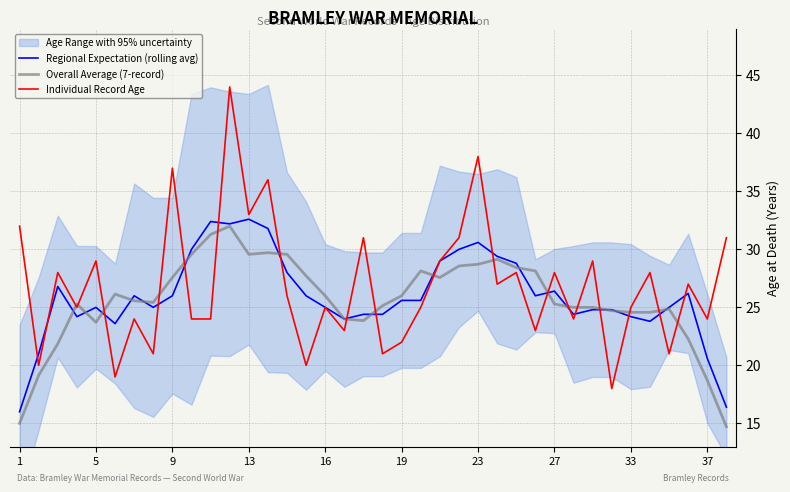

Which series has the largest total across all categories?

Individual Record Age